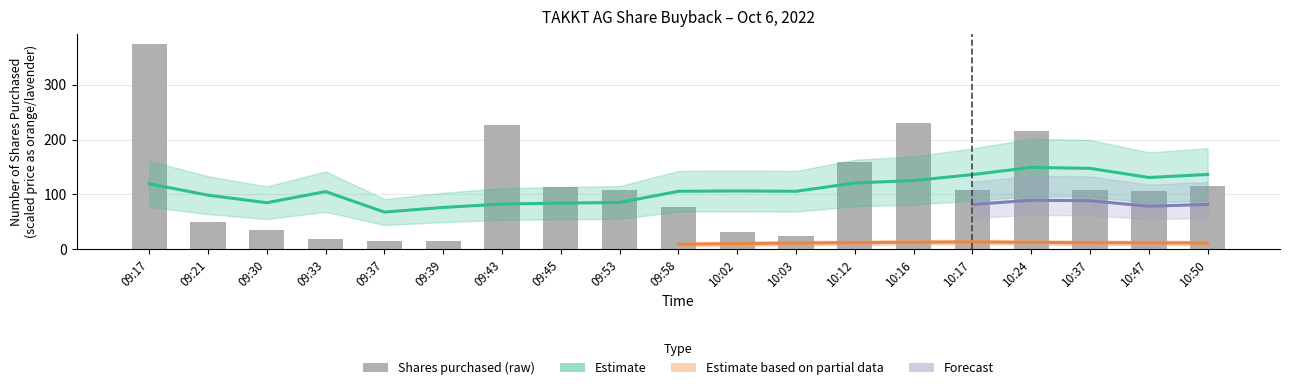

At which label is the value closest to 195?

10:24